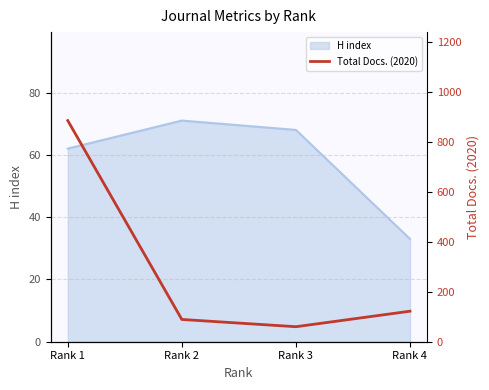

Where is the first local maximum for H index?

Rank 2